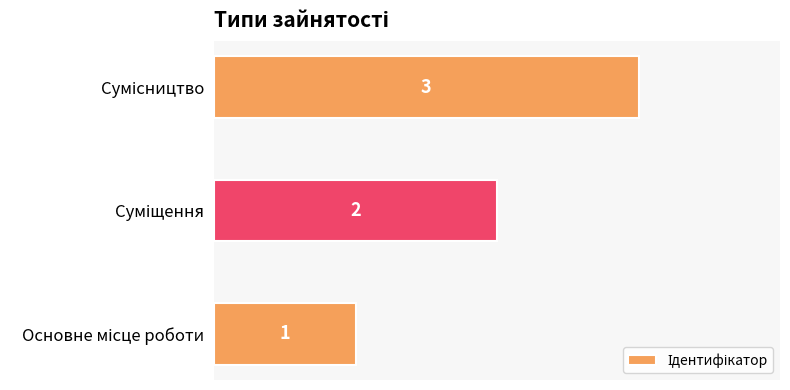

What is the sum of all values?

6